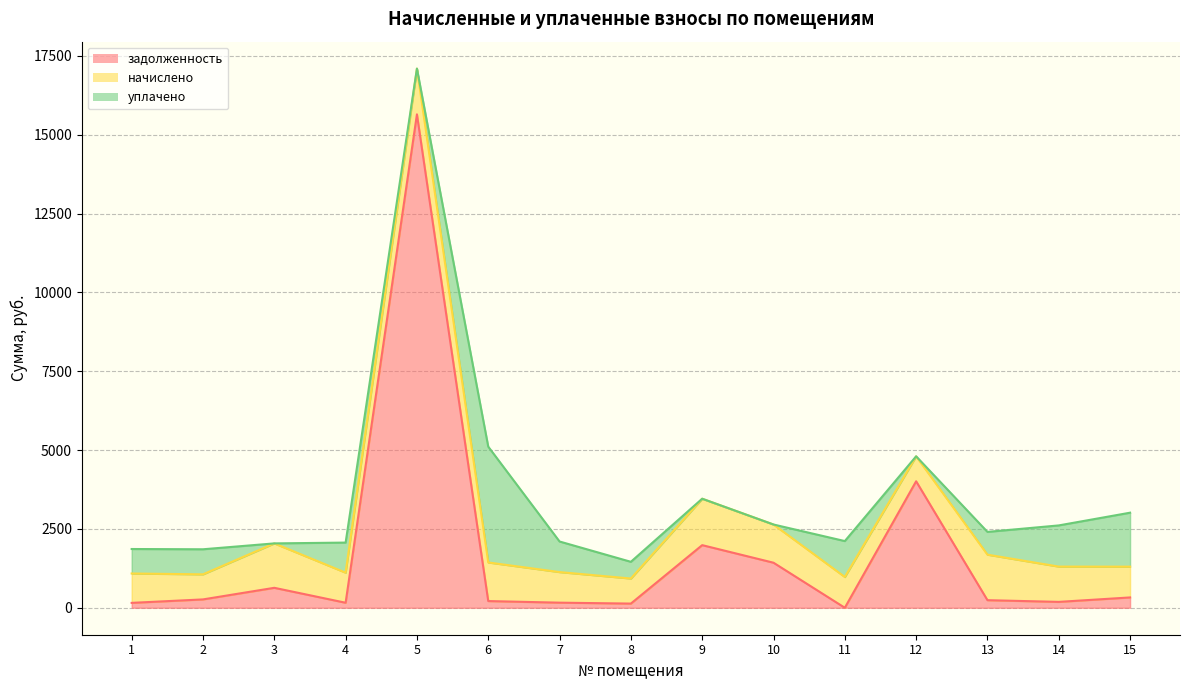

The value of задолженность at 2 is 364.3. True or false?

False